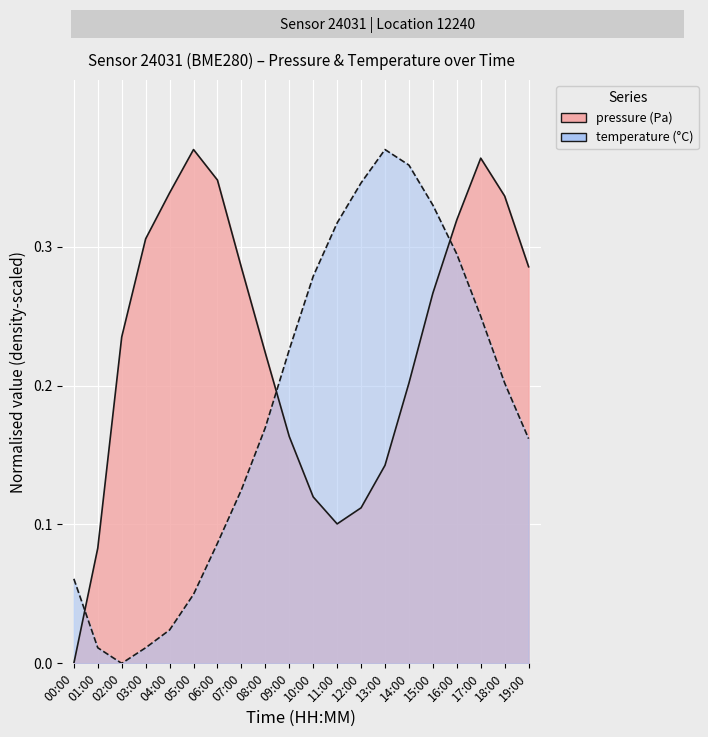

What are all the series names shown in the legend?

pressure, temperature